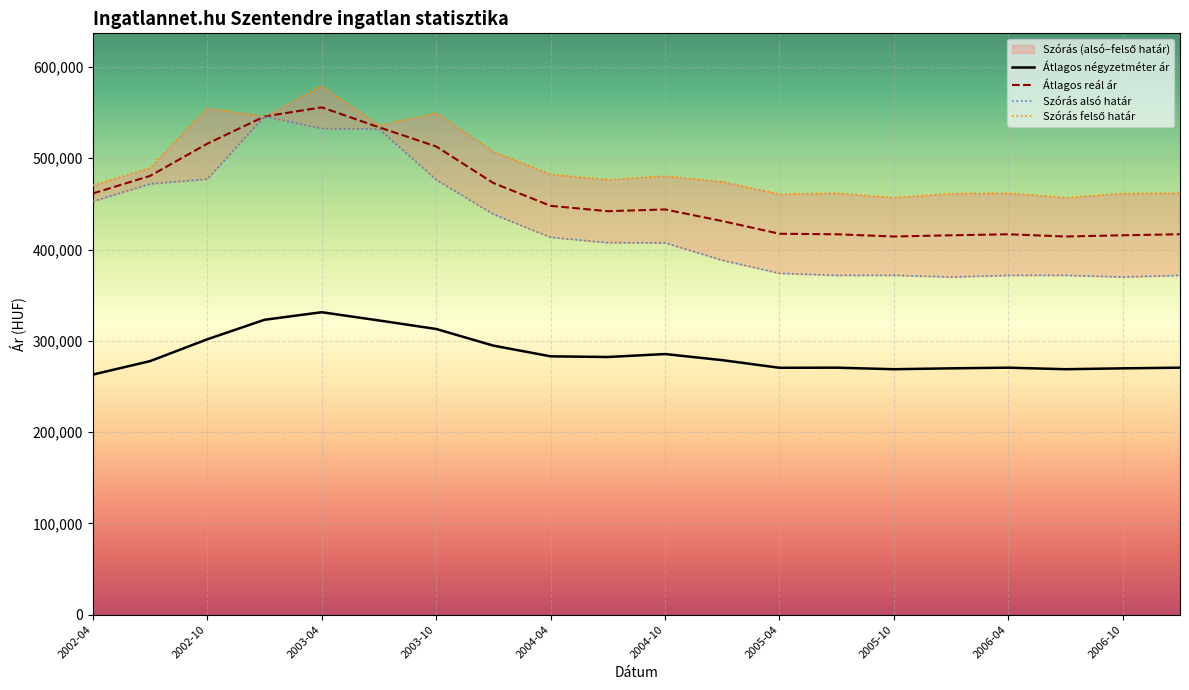

Reading left to right, list all the values displayed in this chart.

Átlagos négyzetméter ár: 263030	277779	301676	323072	331362	322329	313001	294742	283021	282304	285536	278837	270480	270590	268914	269866	270590	268914	269866	270590
Szórás alsó határ: 452734	471941	477203	545855	532651	532117	476505	438660	413410	407533	407391	388255	373989	371728	371815	369943	371728	371815	369943	371728
Szórás felső határ: 470270	489477	554815	545855	579007	535877	549443	507122	482418	476541	480519	474279	460651	461798	456837	461353	461798	456837	461353	461798
Átlagos reál ár: 461502	480709	516009	545855	555829	533997	512974	472891	447914	442037	443955	431267	417320	416763	414326	415648	416763	414326	415648	416763